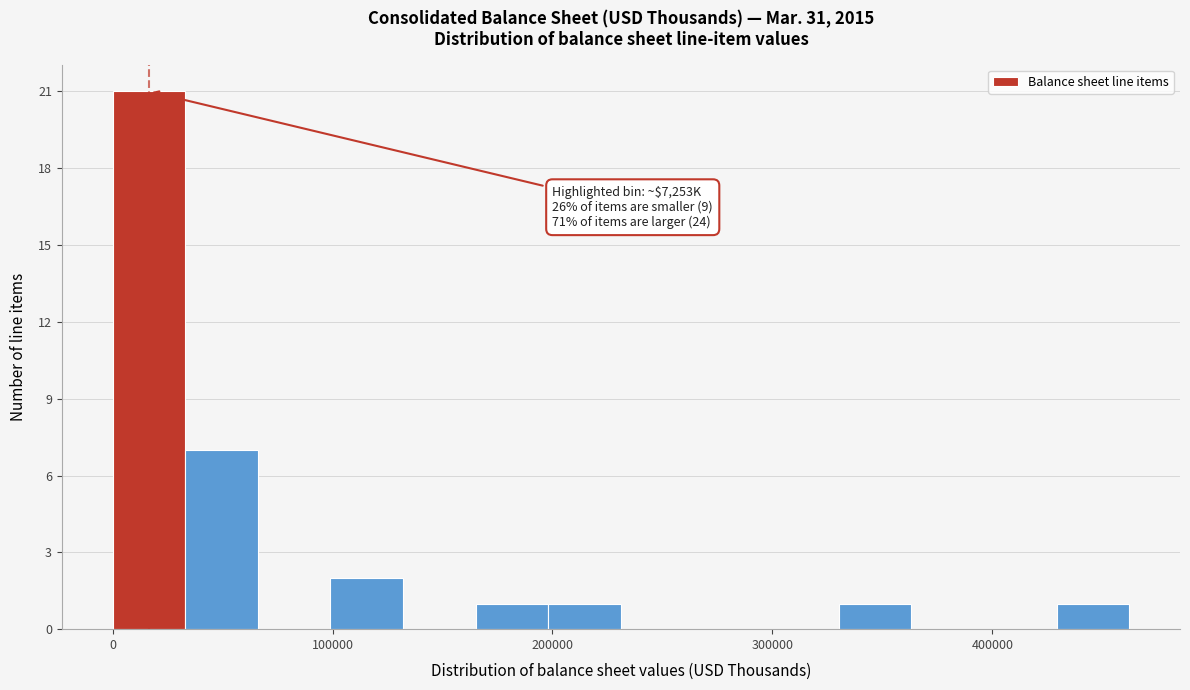

Around what value on the x-axis is the tallest bar? Give the approximate position of its centre, as read against the axis.

20000